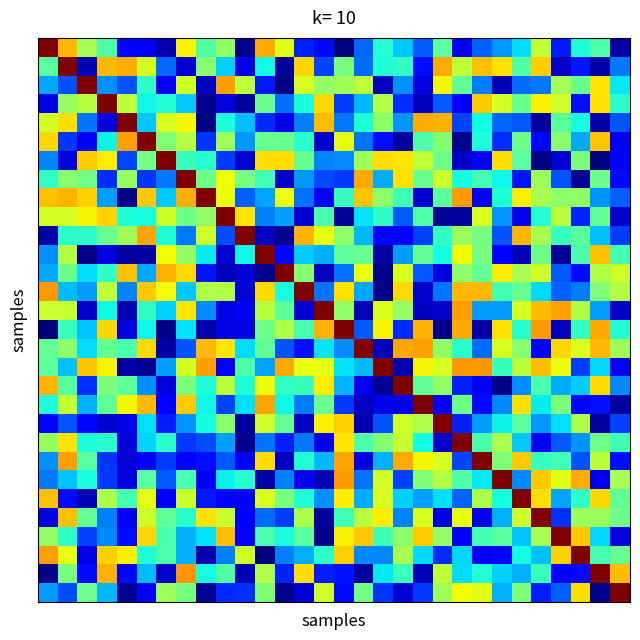

Count the number of data series in this chart.

30